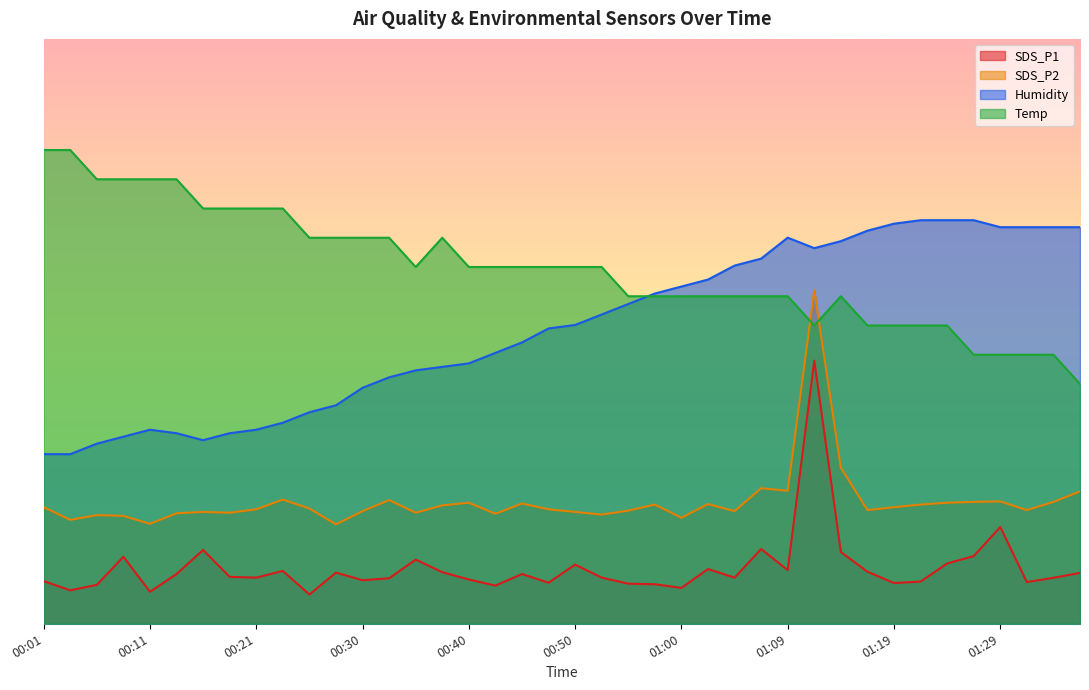

What is the minimum value shown in the chart?

5.0